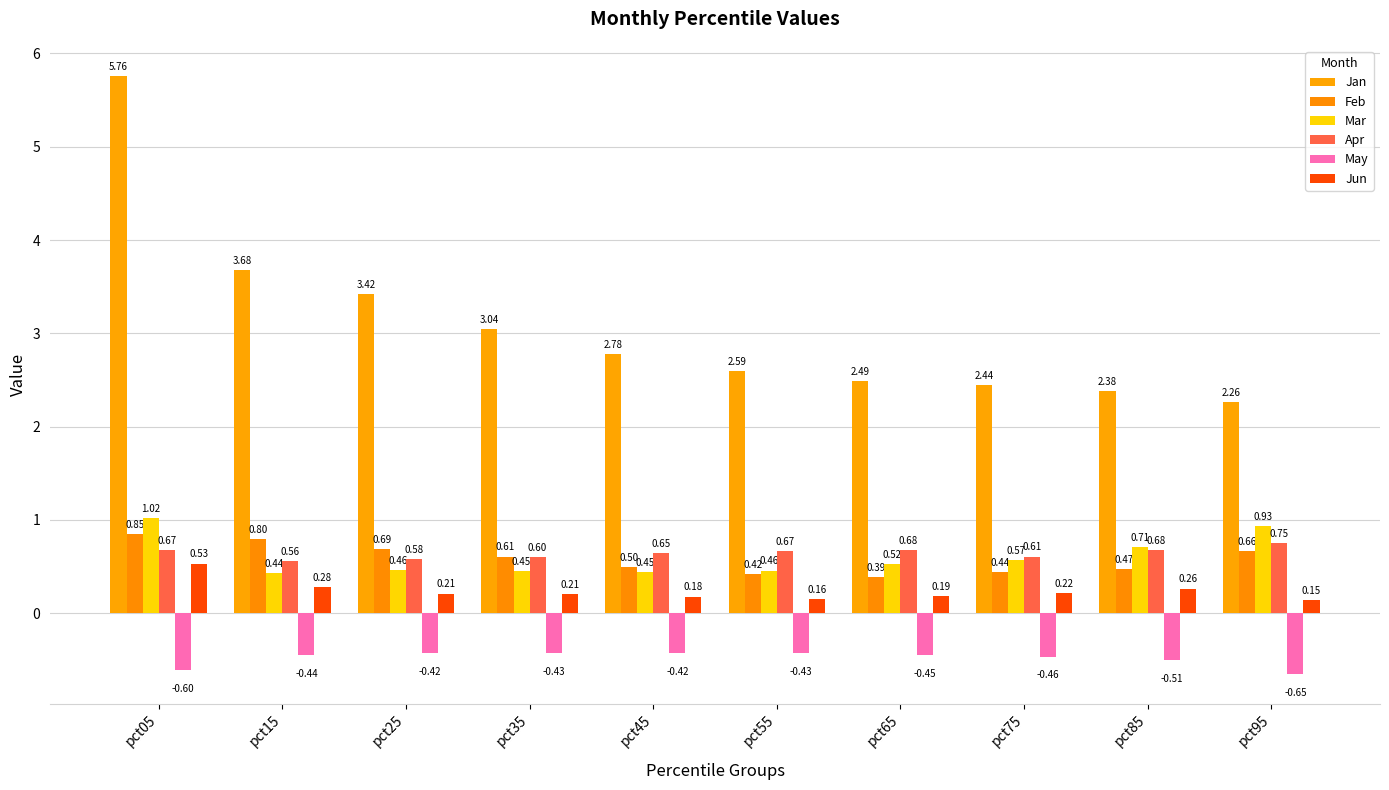

At which label does Apr reach its minimum?

pct15